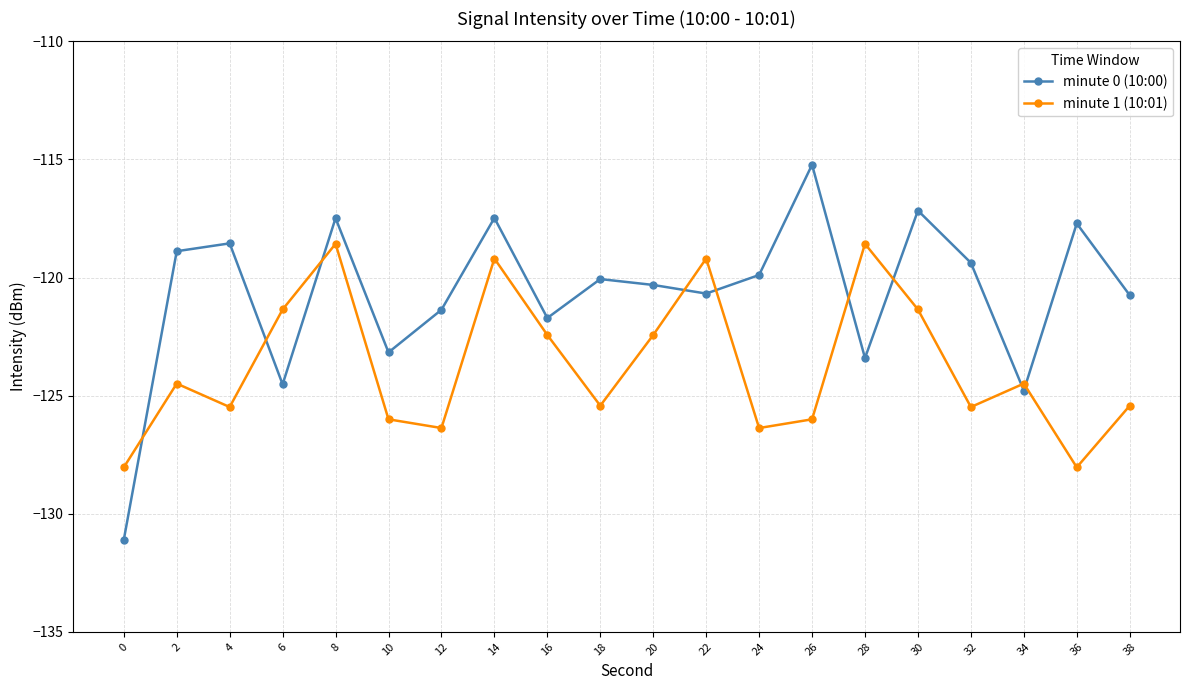

What is the spread (max minus min) of values at 10?

2.8